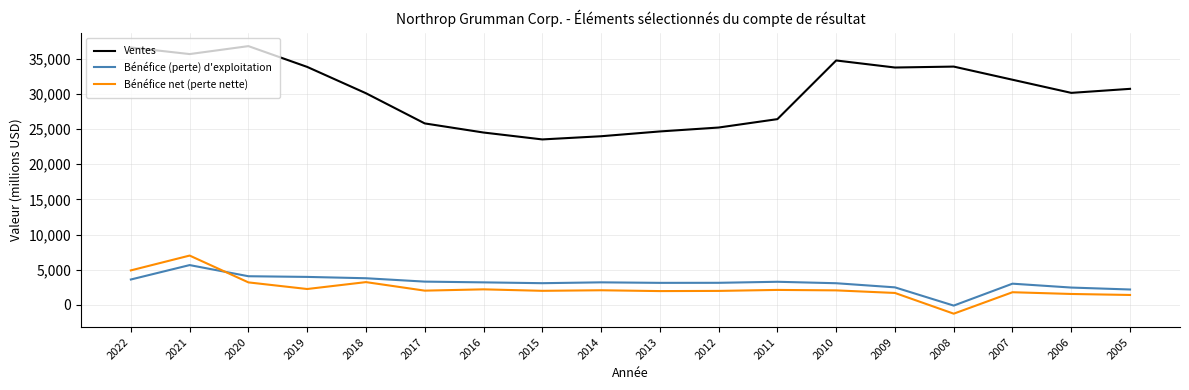

What is the minimum value shown in the chart?

-1262